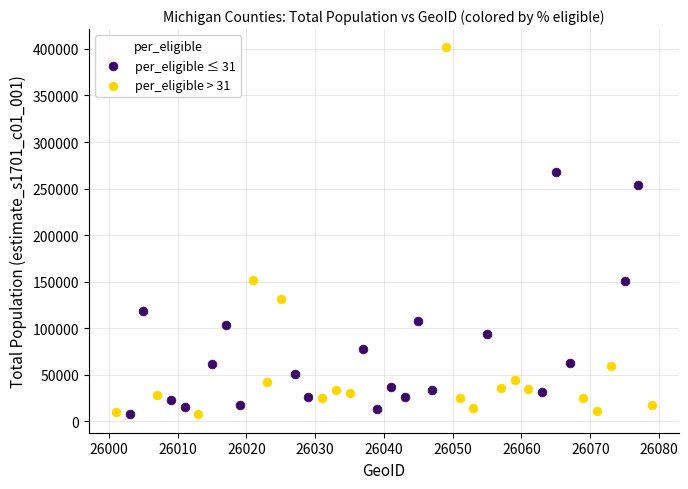

Which series contains the highest Y value?

per_eligible > 31